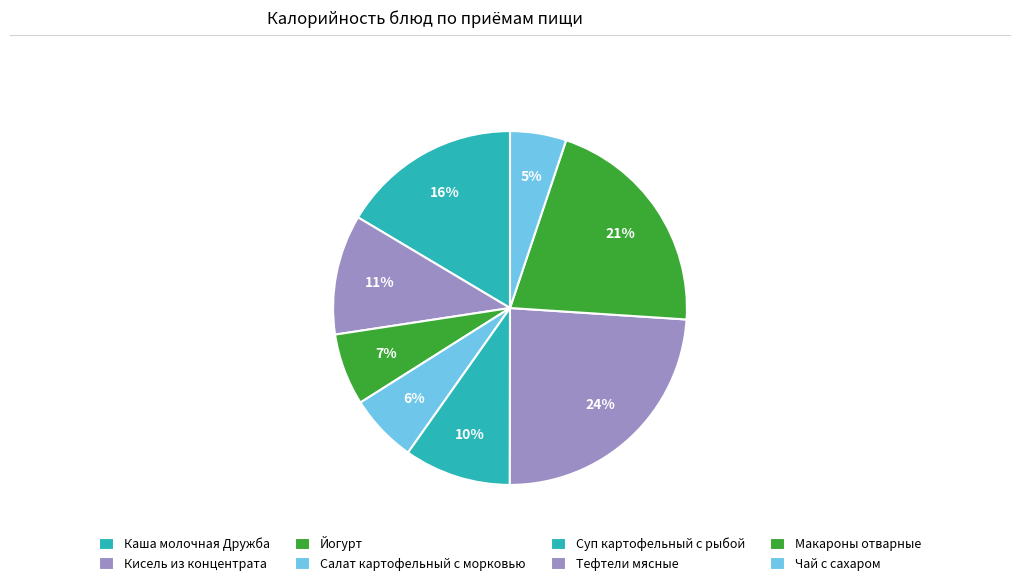

Is there a majority slice in this chart?

No